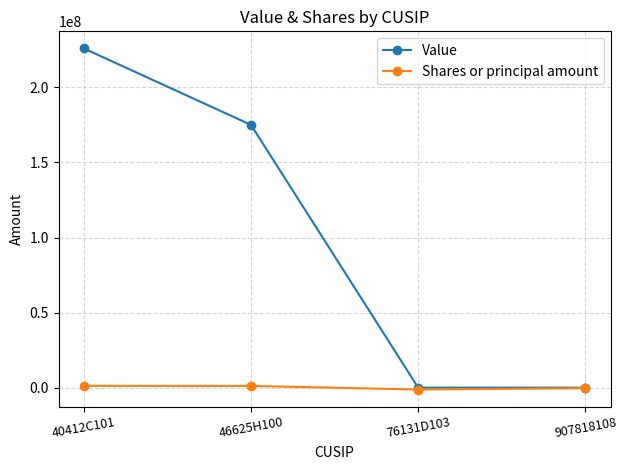

What is the greatest value displayed?

226008000